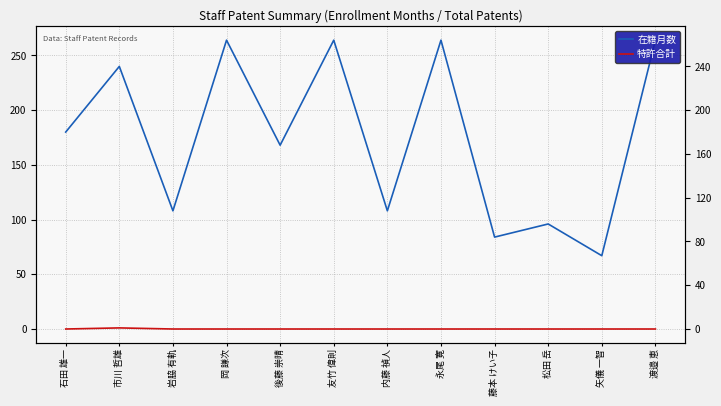

True or false: 特許合計 and 在籍月数 intersect in this chart.

False